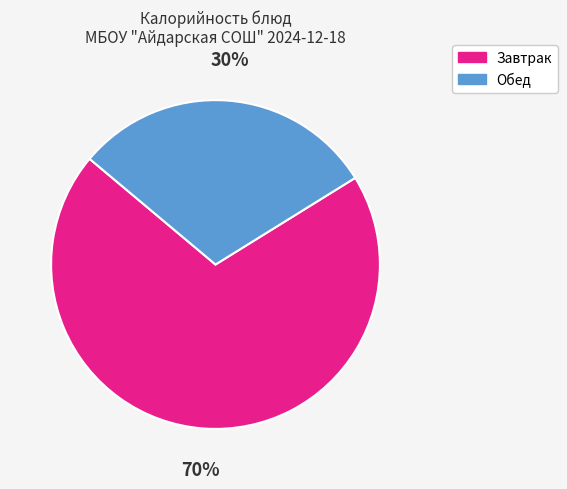

To the nearest percent, what is the difference between the largest and smallest slice percentages?

40%